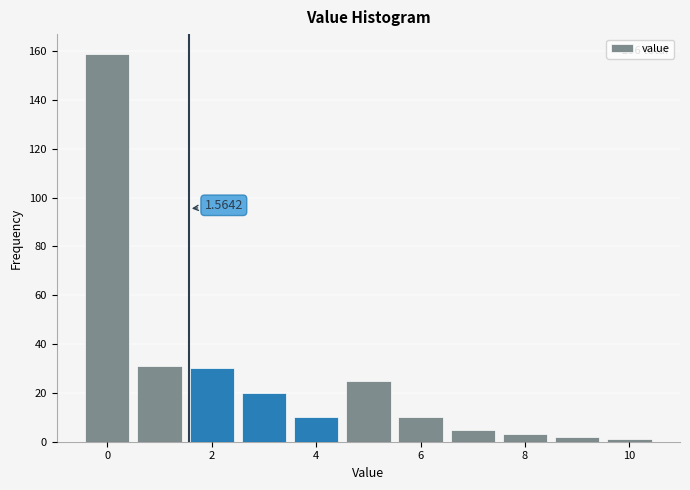

Which range on the x-axis has the tallest bar?

-0.5 to 0.5